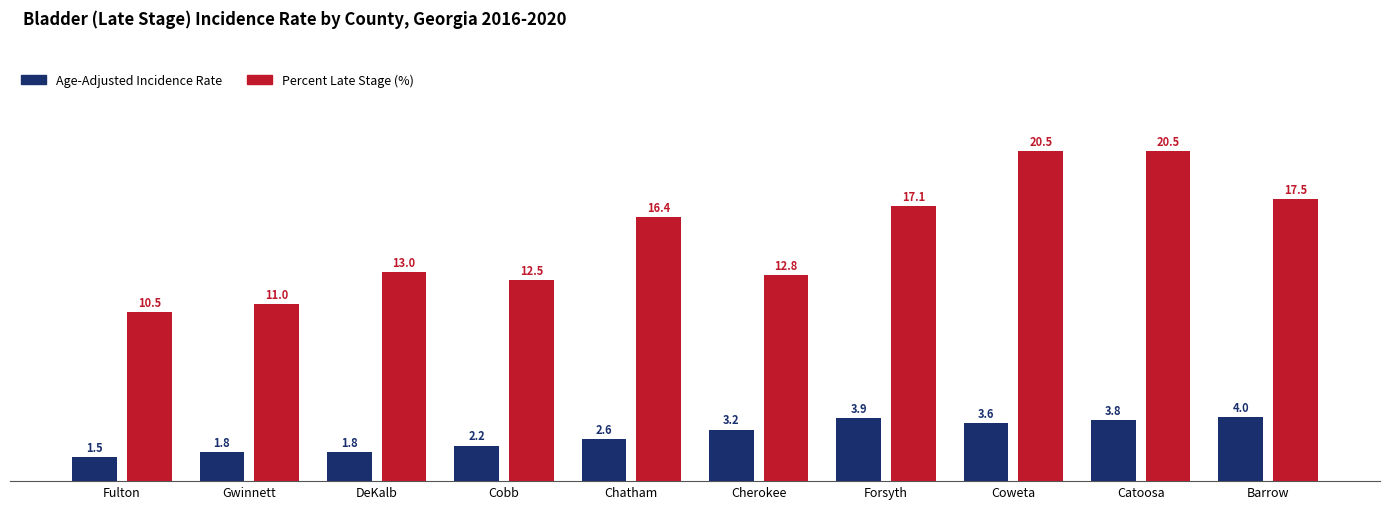

What is the label of the 1st bar from the right?

Barrow